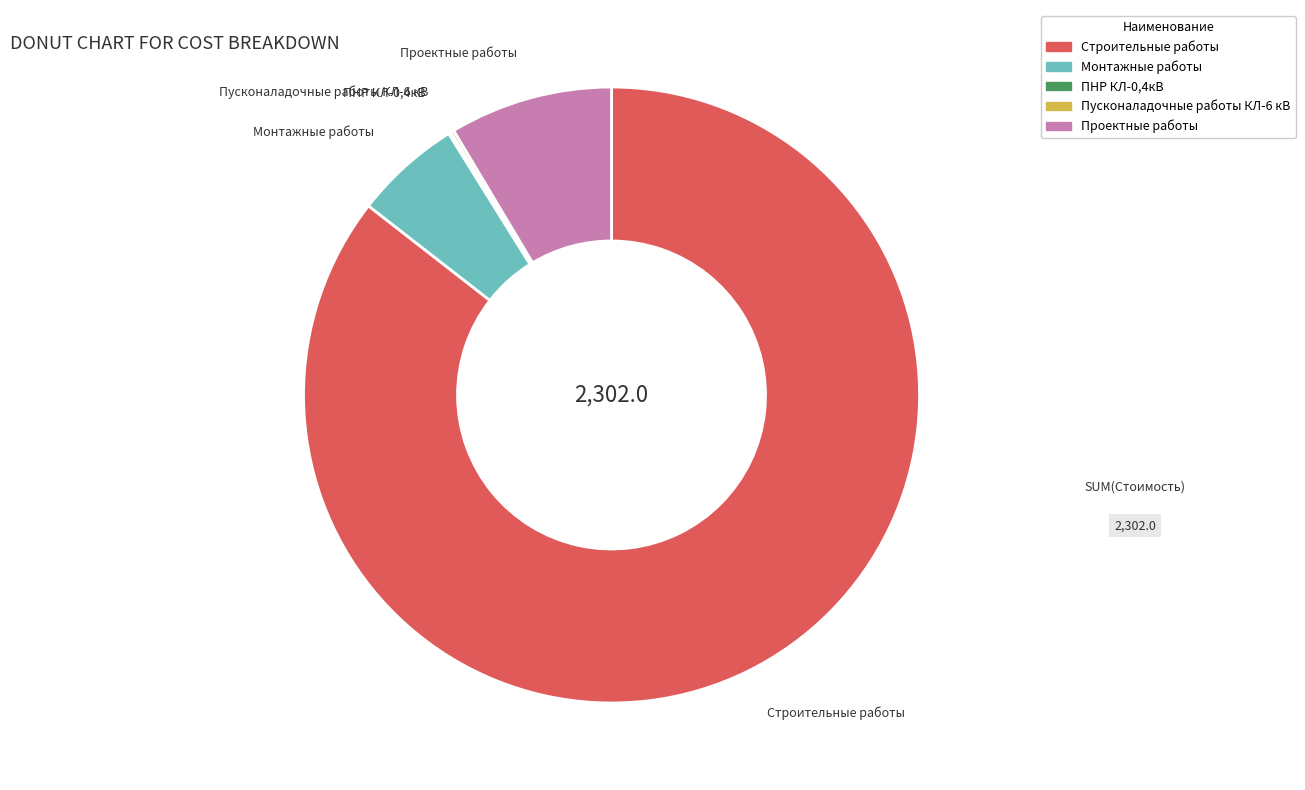

Is there any slice that represents more than half of the pie?

Yes